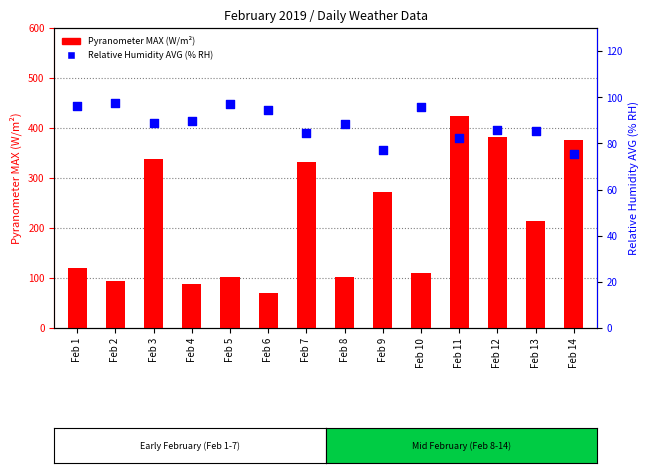

What are all the series names shown in the legend?

Pyranometer MAX (W/m²), Relative Humidity AVG (% RH)